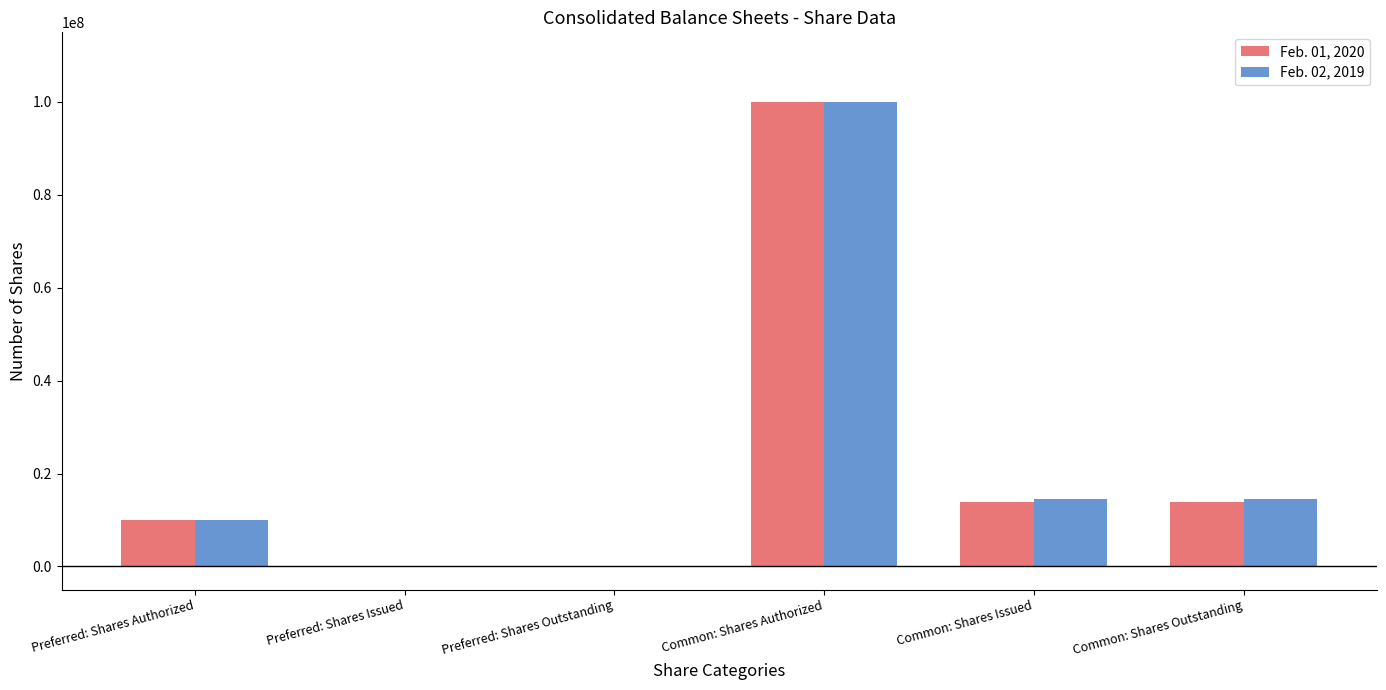

How many groups of bars are there?

6